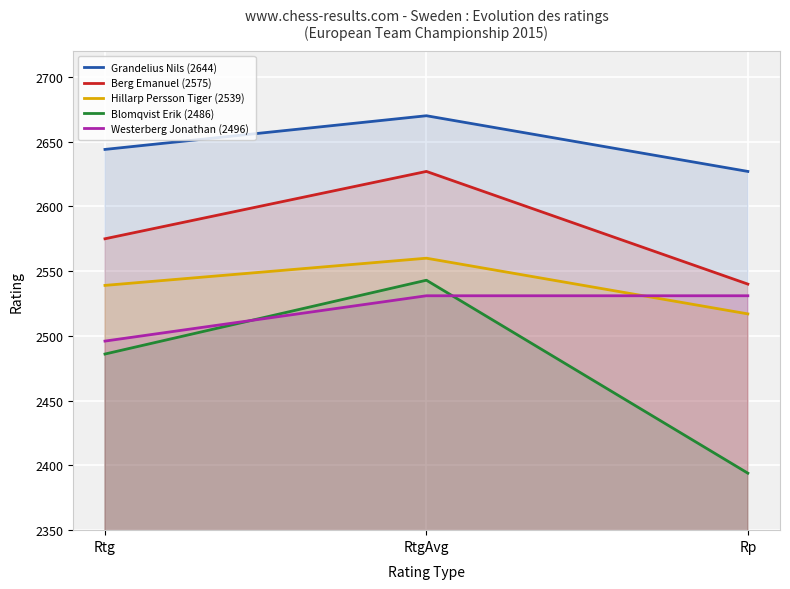

Count the Westerberg Jonathan (2496) values in the range 2496 to 2531.

3